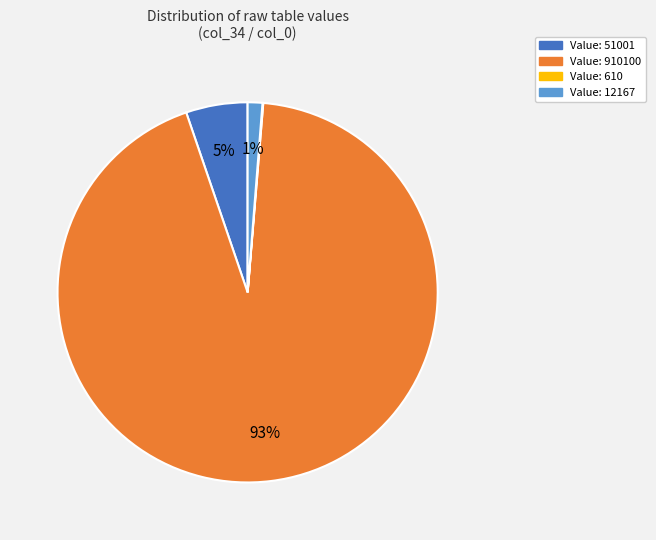

Is there any slice that represents more than half of the pie?

Yes